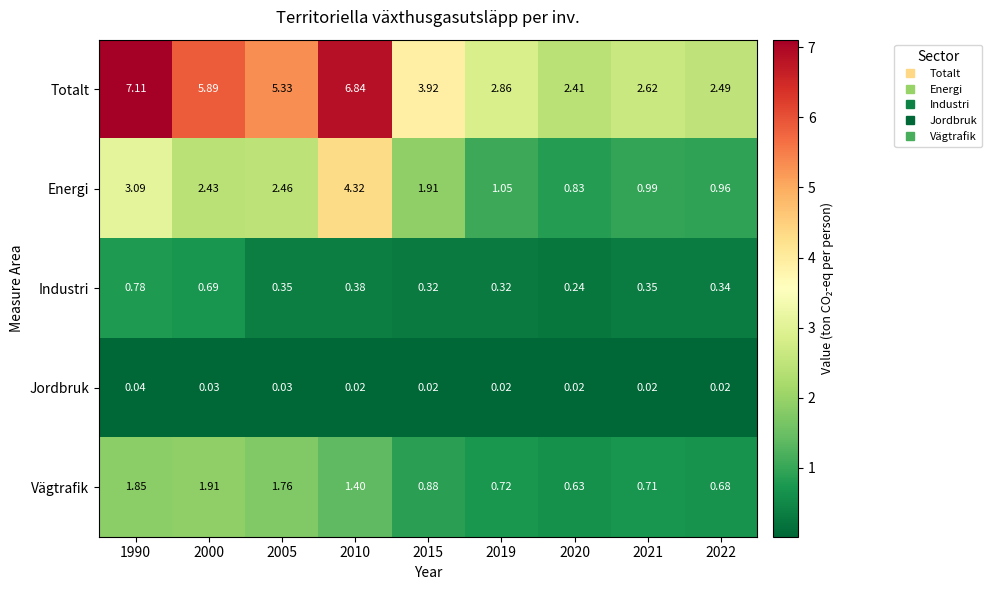

Is the value of Totalt at 1990 greater than the value of Industri at 2005?

Yes